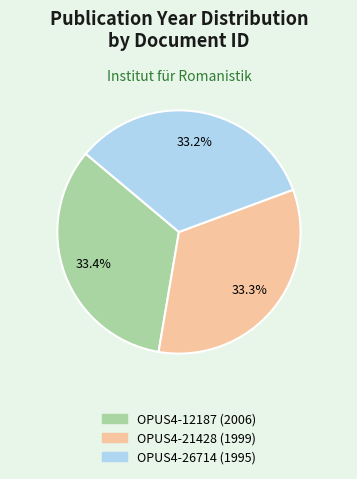

What is the ratio of the value at OPUS4-12187 to the value at OPUS4-21428?

1.0